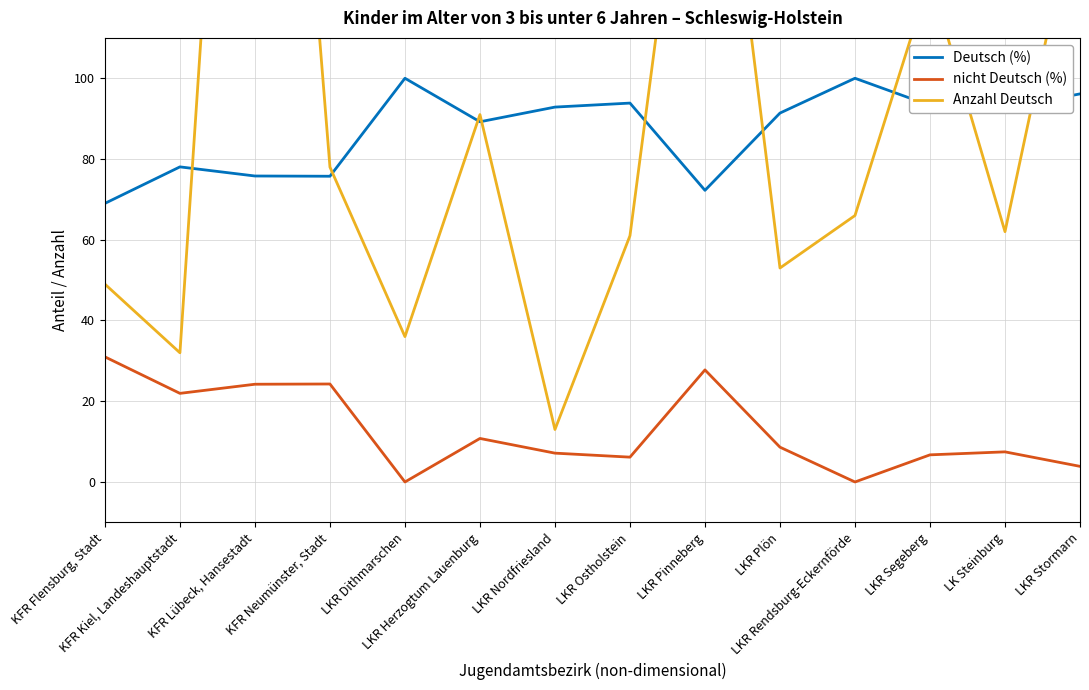

Where is Anzahl Deutsch nearest to the value 161?

LKR Stormarn